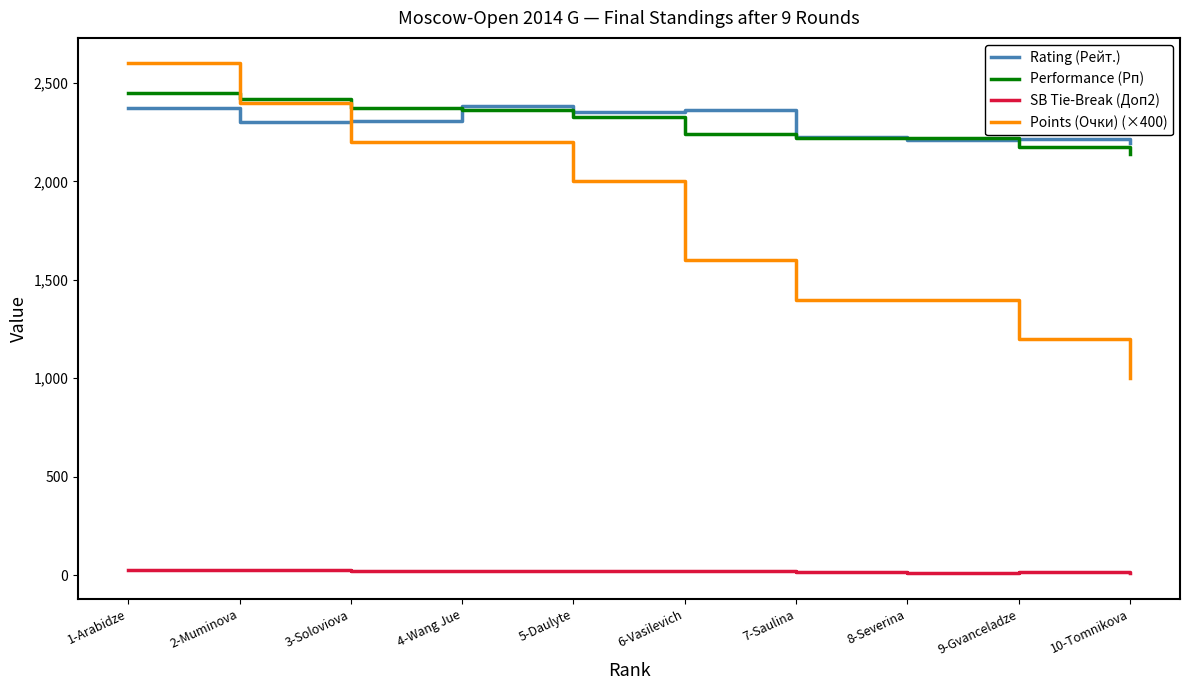

What is the difference between the Rating (Рейт.) values at 4-Wang Jue and 2-Muminova?

85.0